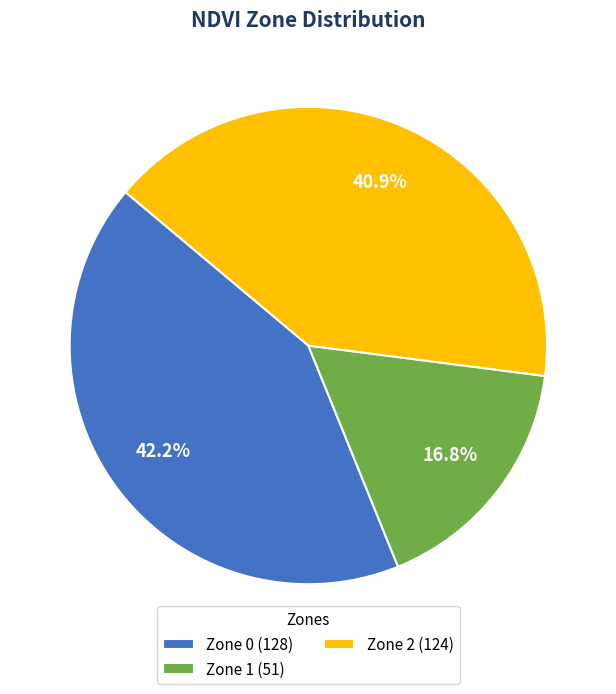

To the nearest percent, what is the average slice percentage?

33%